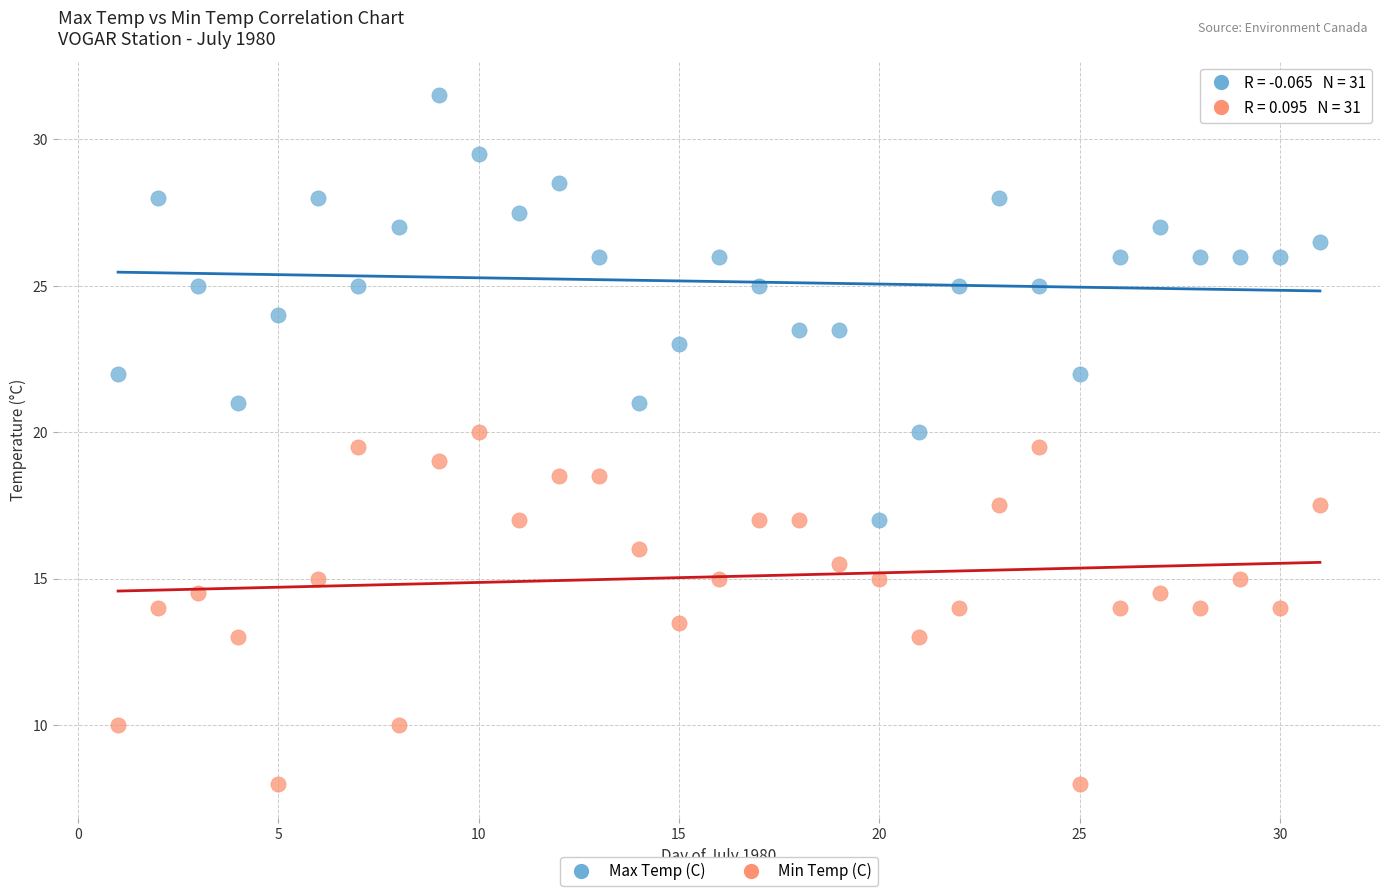

Which series contains the lowest Y value?

Min Temp (C)